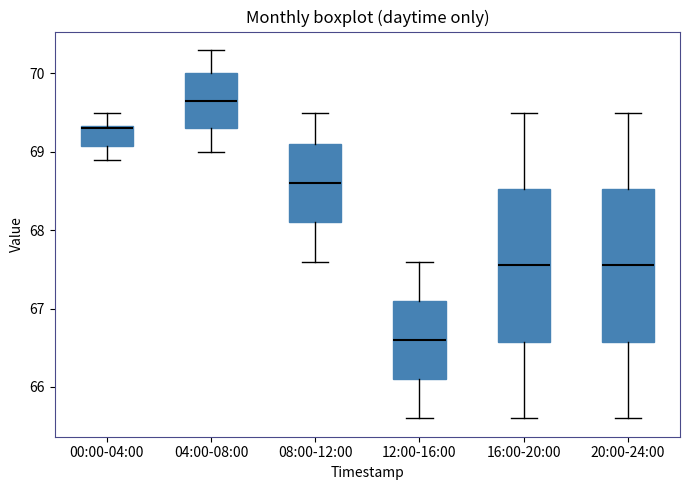

Reading left to right, transcribe this box plot: for each box, give where its median line is, the range the box spans, and where its two whiskers end, as read against the y-axis. The values are not printed on the chart, so give them approximately, as read against the axis.

00:00-04:00: median 69.3, box 69.1 to 69.3, whiskers 68.9 to 69.5
04:00-08:00: median 69.7, box 69.3 to 70.0, whiskers 69.0 to 70.3
08:00-12:00: median 68.6, box 68.1 to 69.1, whiskers 67.6 to 69.5
12:00-16:00: median 66.6, box 66.1 to 67.1, whiskers 65.6 to 67.6
16:00-20:00: median 67.6, box 66.6 to 68.5, whiskers 65.6 to 69.5
20:00-24:00: median 67.6, box 66.6 to 68.5, whiskers 65.6 to 69.5